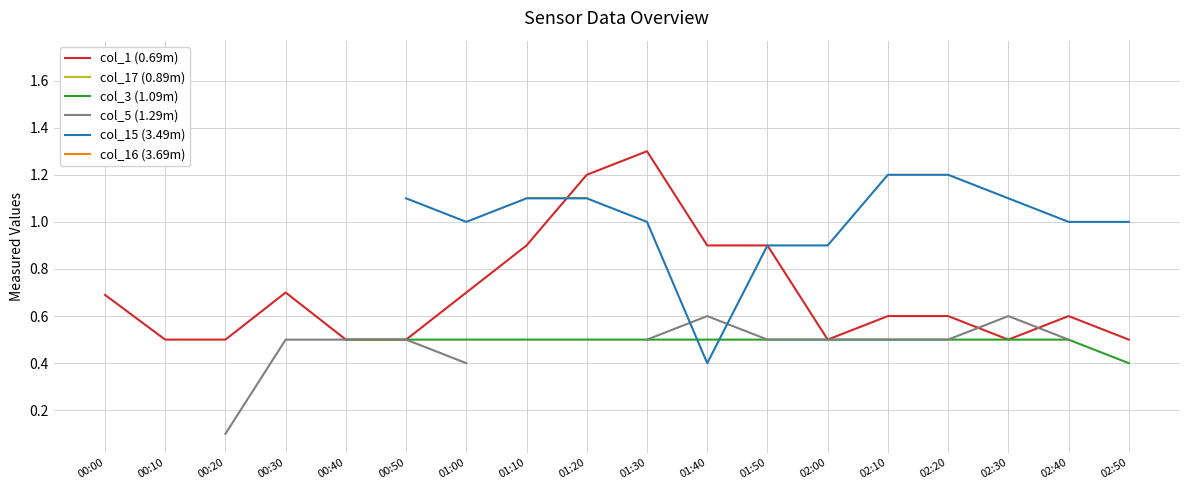

Between which two adjacent categories do col_15 (3.49m) and col_5 (1.29m) first intersect?

01:30 and 01:40